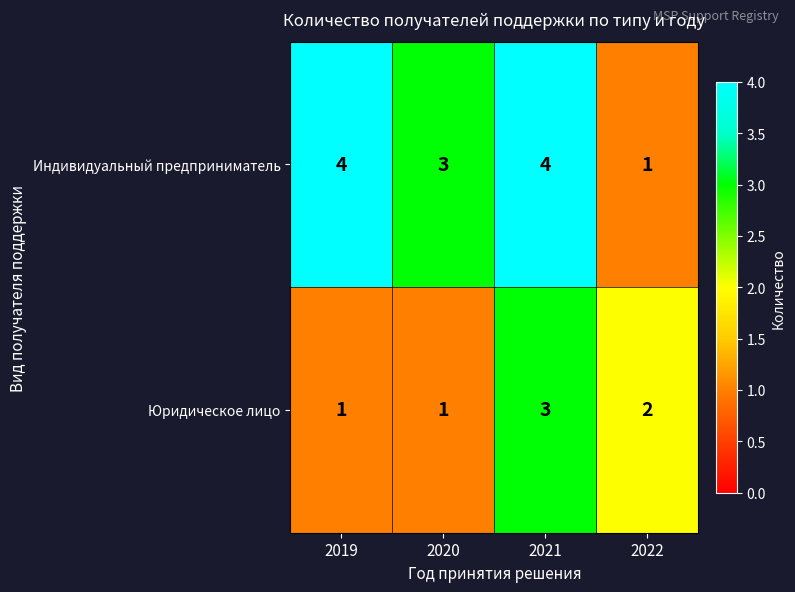

What is the highest value of the Юридическое лицо series?

3